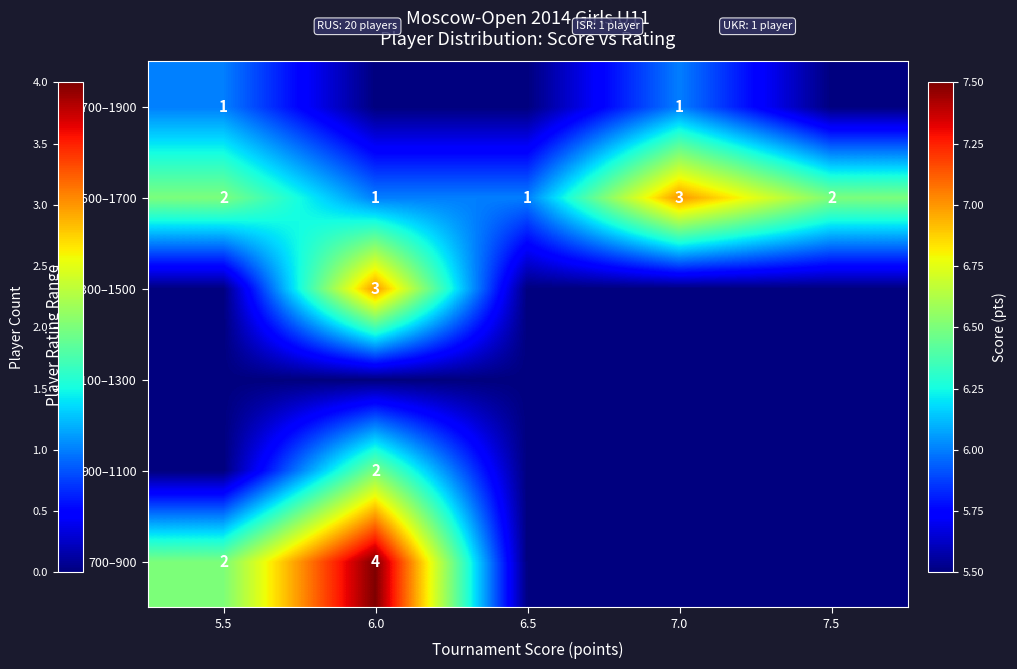

The value of 700–900 at 5.5 is 1. True or false?

False